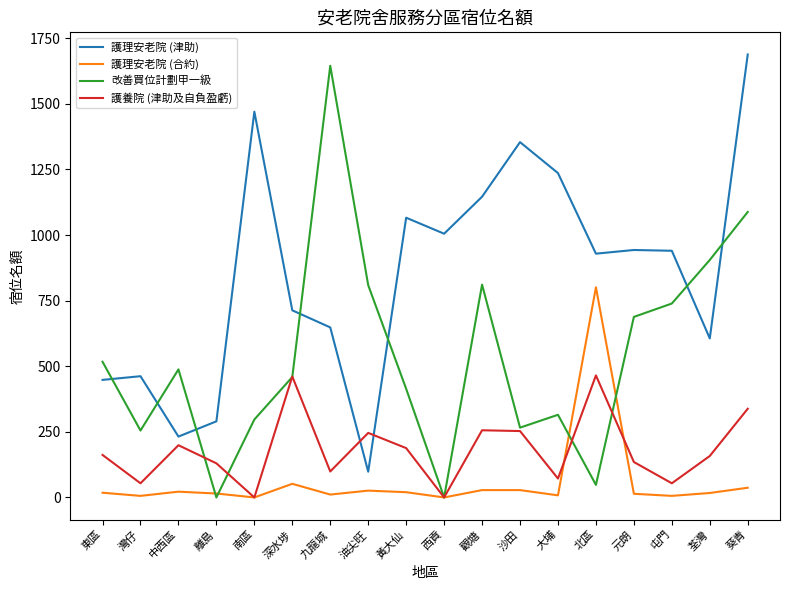

The value of 護理安老院 (合約) at 黃大仙 is 20. True or false?

True